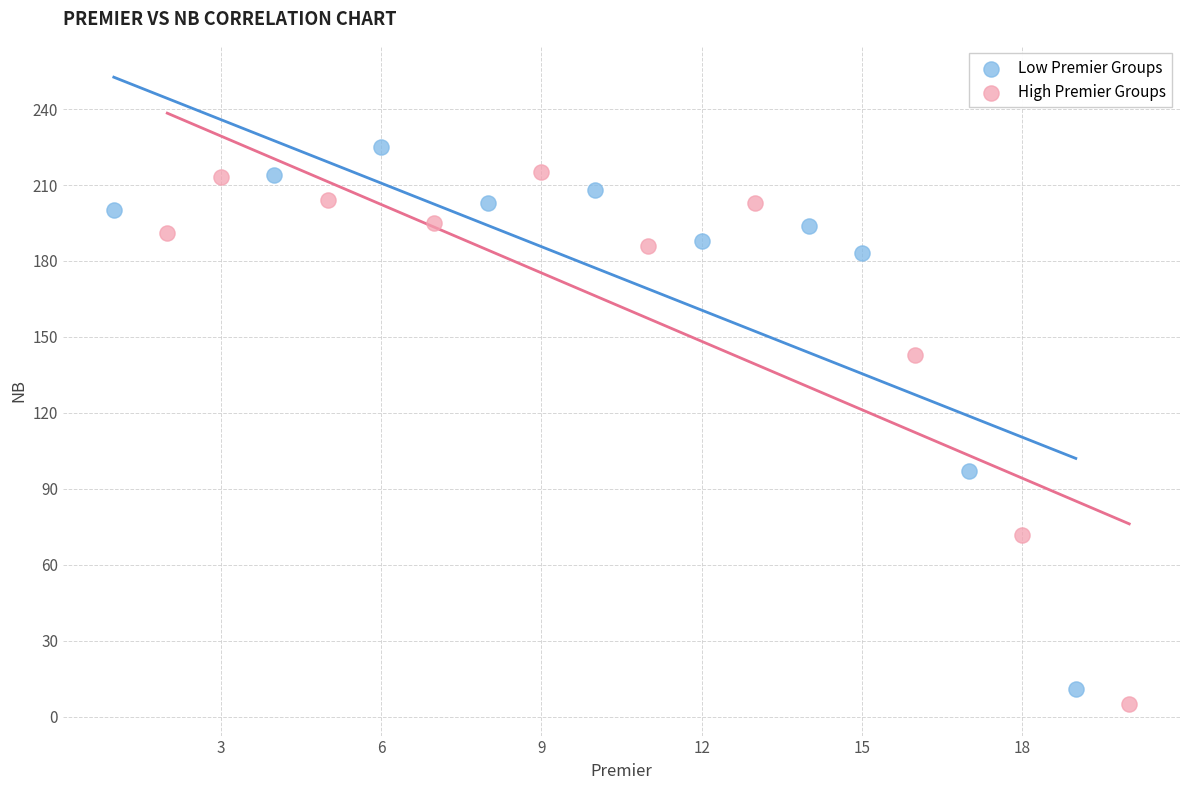

What are all the series names shown in the legend?

Low Premier Groups, High Premier Groups